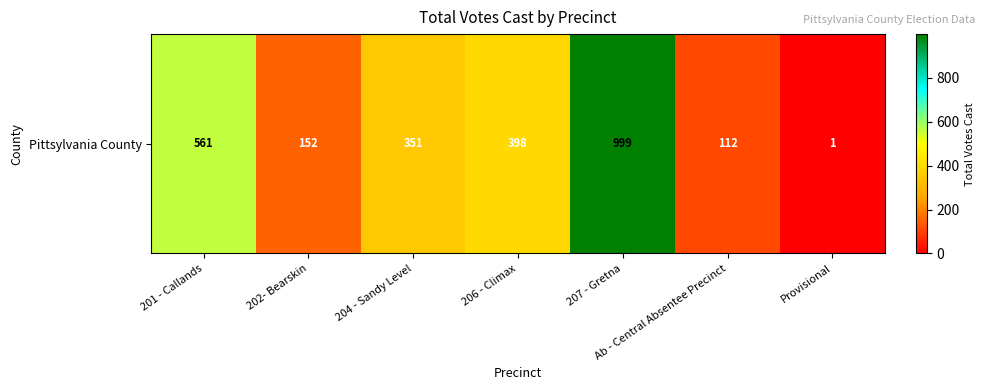

The chart shows a value of 0 at Provisional. True or false?

False